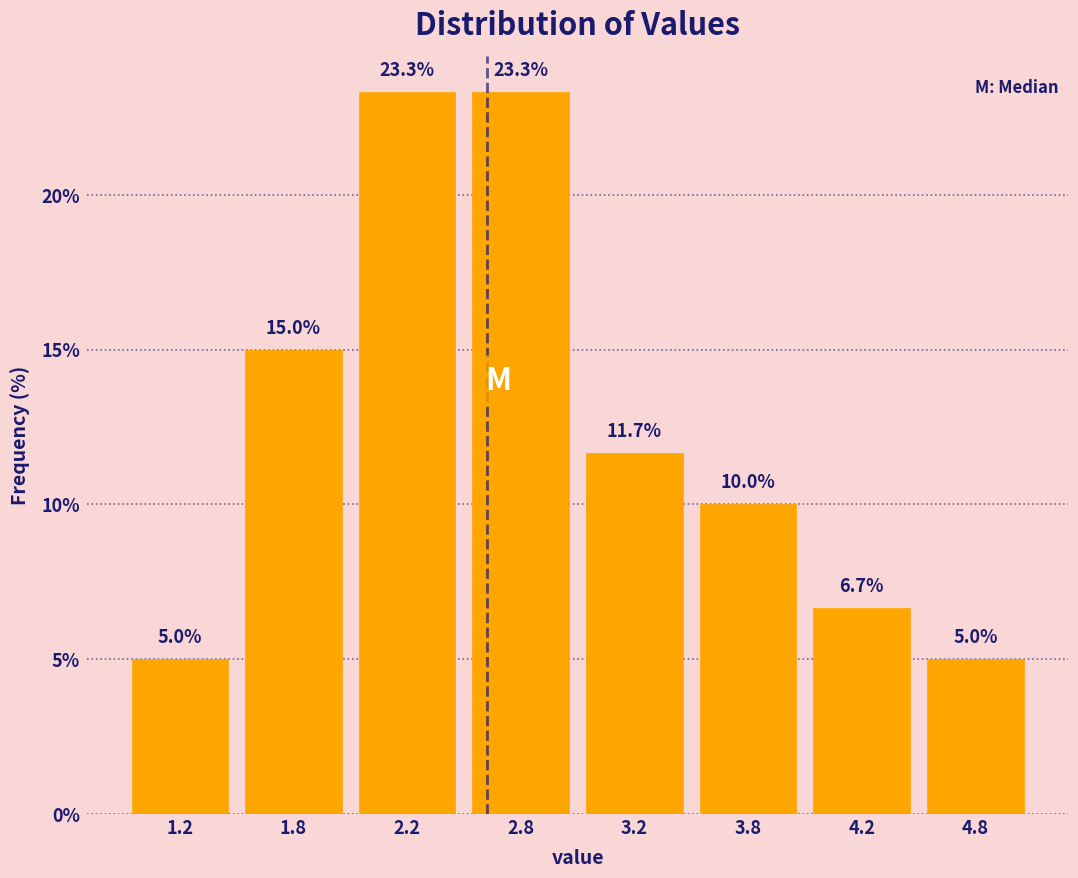

Reading left to right, extract all data points from this chart.

1.2=5.0	1.8=15.0	2.2=23.3	2.8=23.3	3.2=11.7	3.8=10.0	4.2=6.7	4.8=5.0